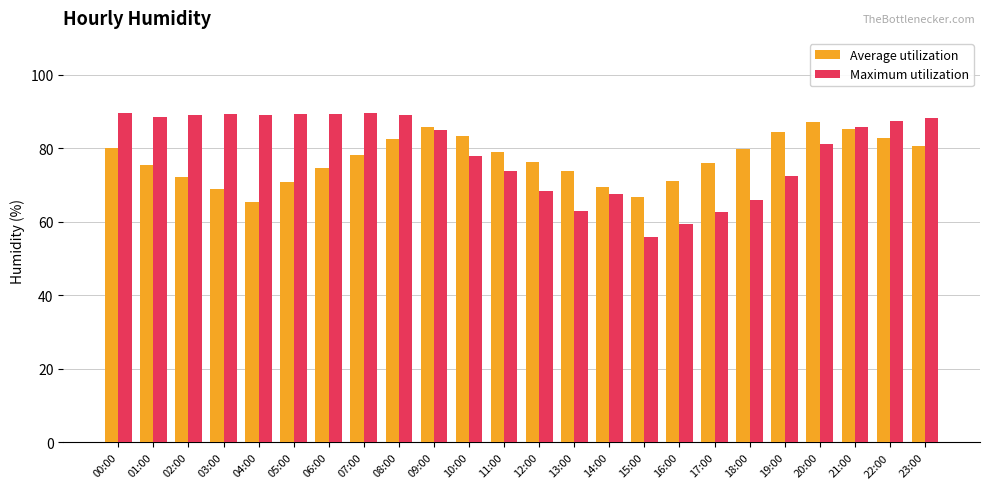

What is the minimum value for Average utilization?

65.3